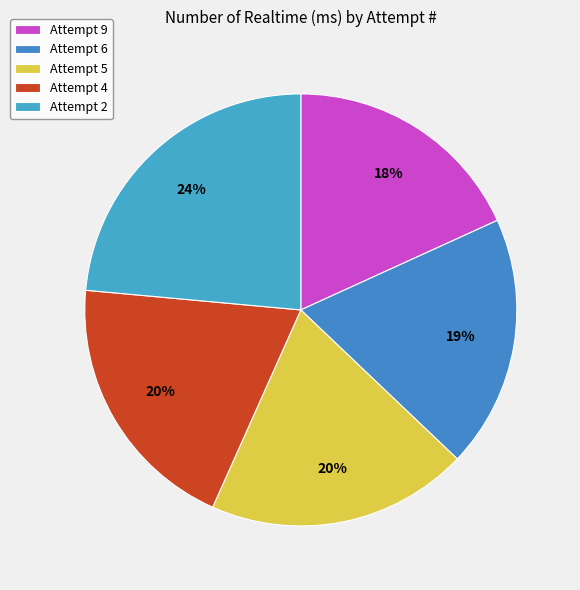

To the nearest percent, what is the difference between the Attempt 6 and Attempt 4 slice percentages?

1%